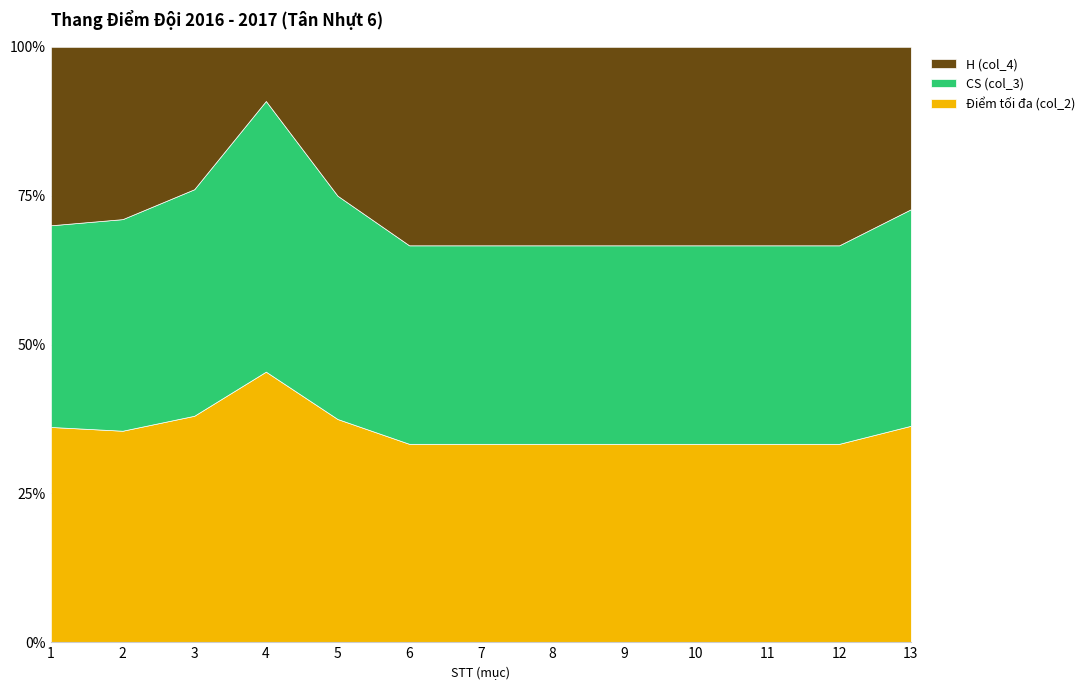

True or false: CS (col_3) and Điểm tối đa (col_2) cross at least once.

False